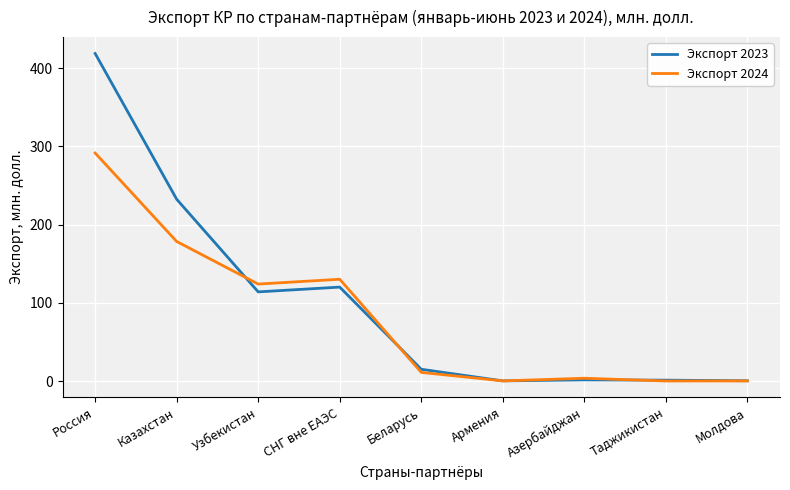

Which series changed the most between Казахстан and Узбекистан?

Экспорт 2023